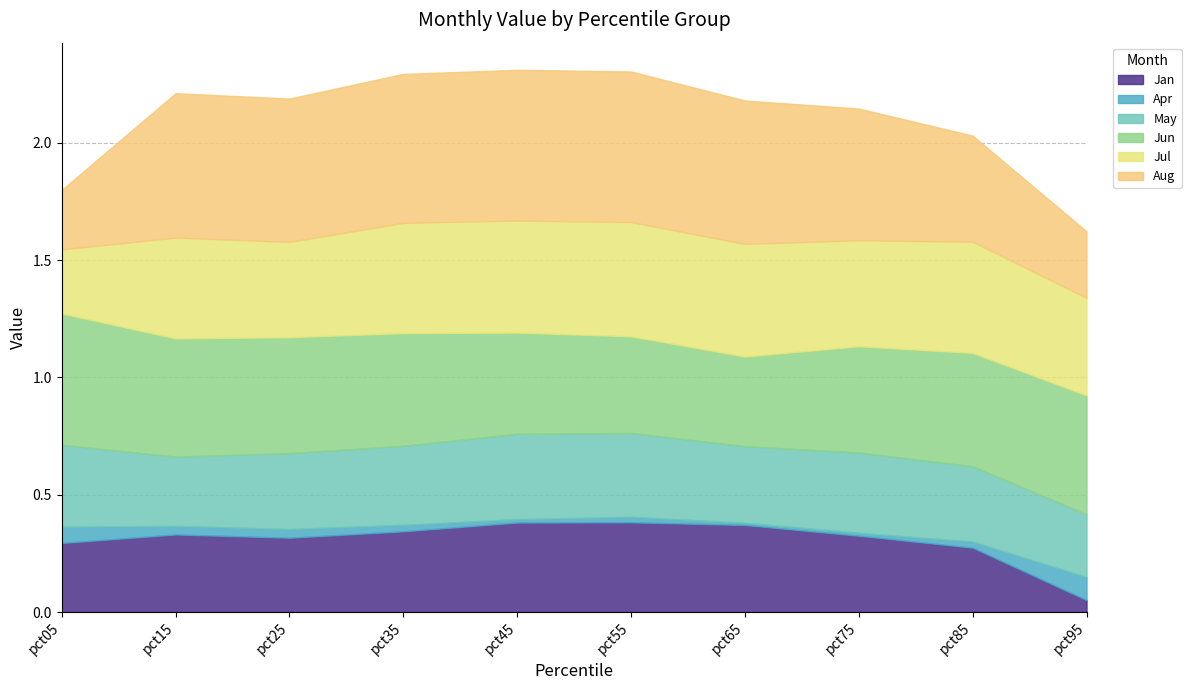

What is the spread (max minus min) of values at pct35?

0.6